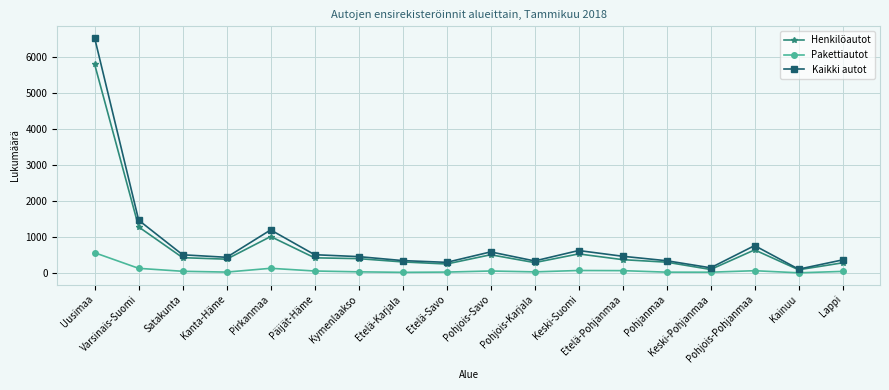

True or false: Pakettiautot and Henkilöautot intersect in this chart.

False